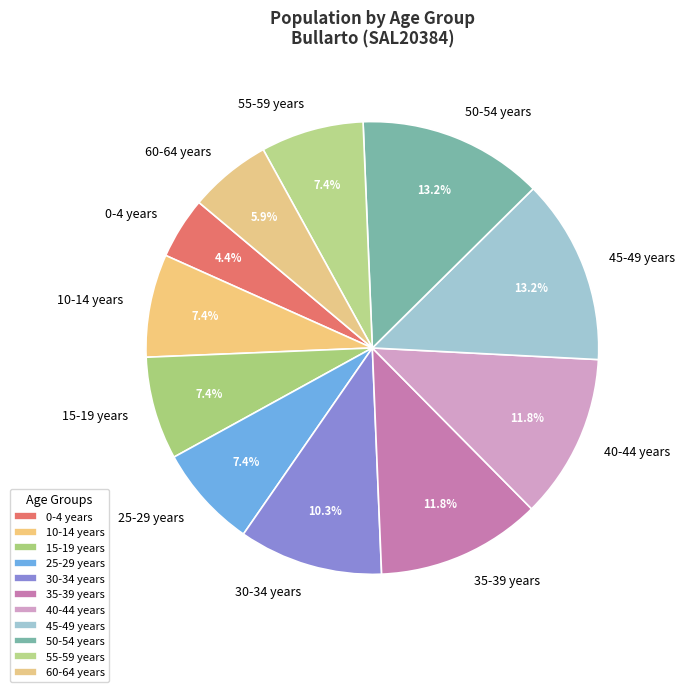

How many segments does this pie chart have?

11